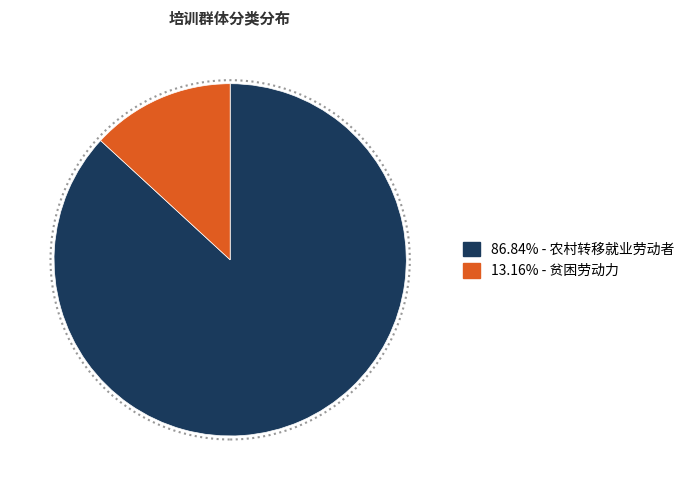

Is there any slice that represents more than half of the pie?

Yes